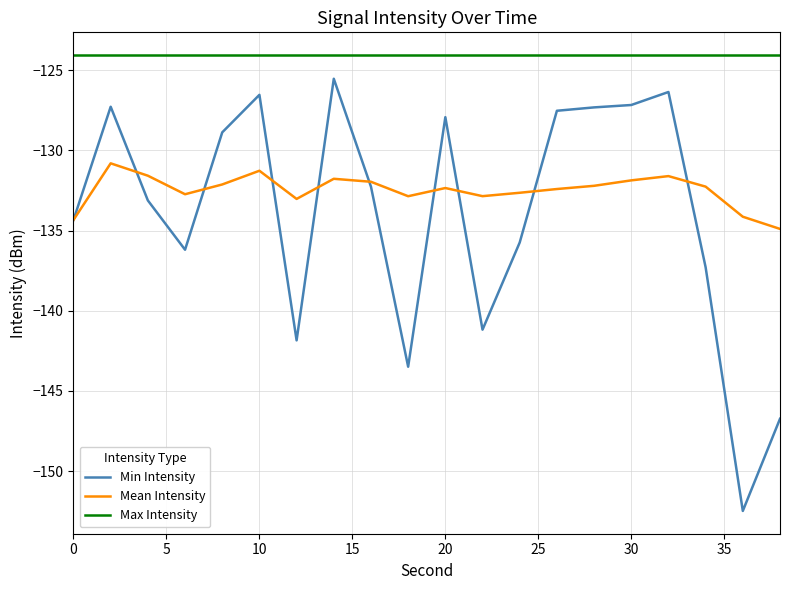

Rank the series by their maximum value, from highest to lowest.

Max Intensity, Min Intensity, Mean Intensity